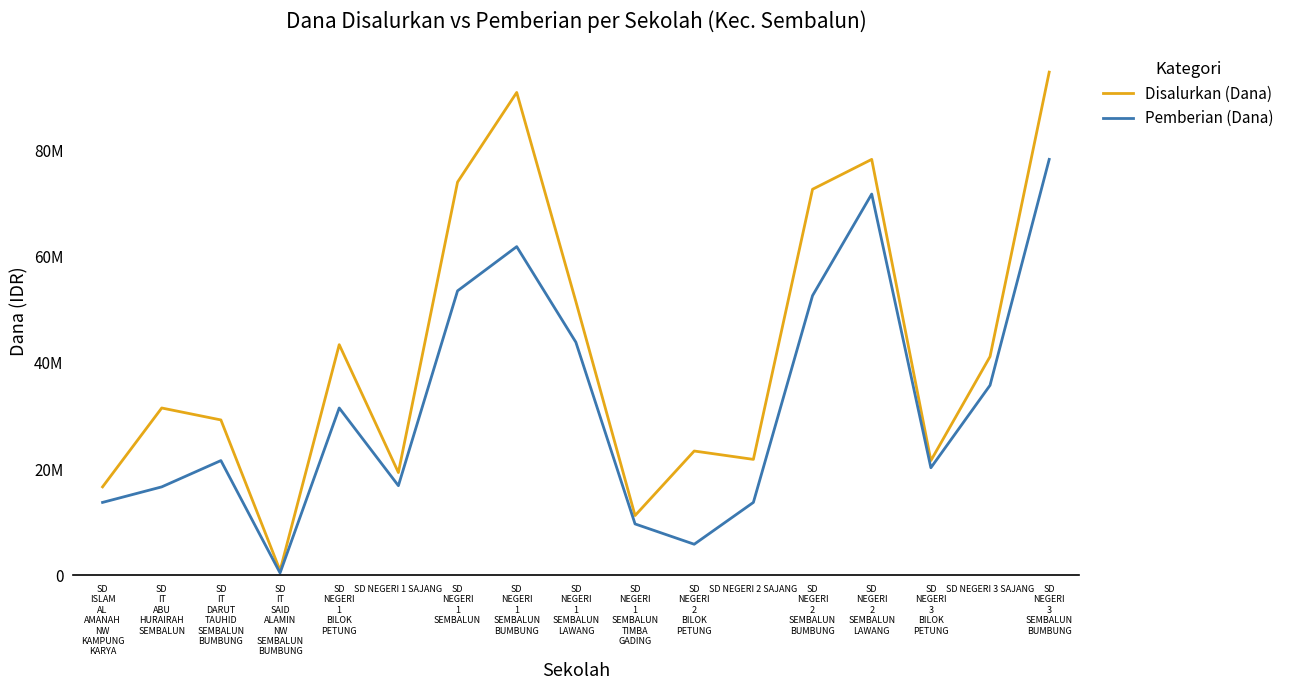

What is the label of the 13th point from the left?

SD
NEGERI
2
SEMBALUN
BUMBUNG